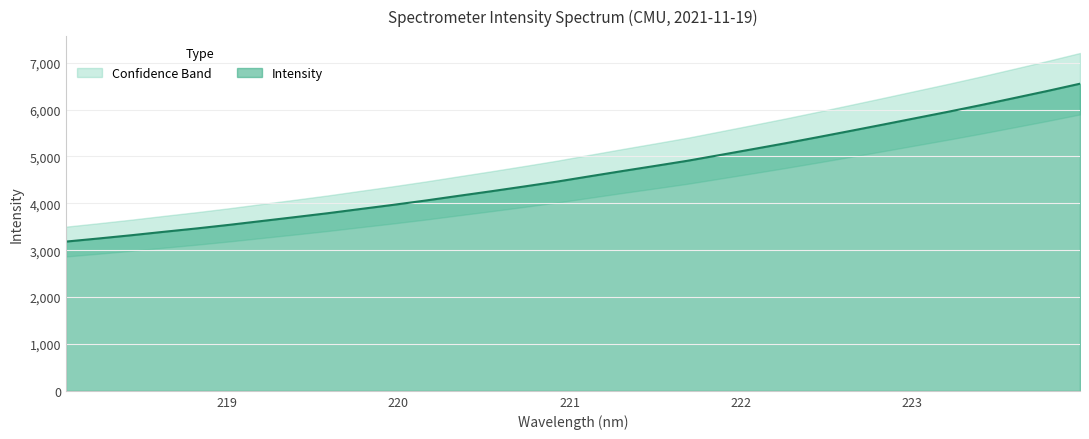

What is the lowest value of the Intensity series?

3184.0